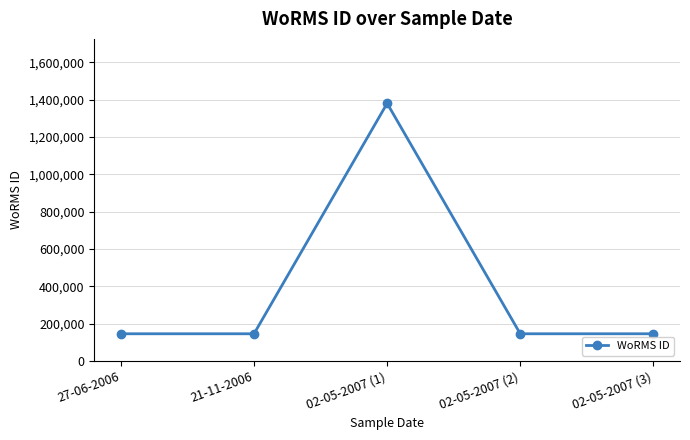

What is the sum of all values?

1966770